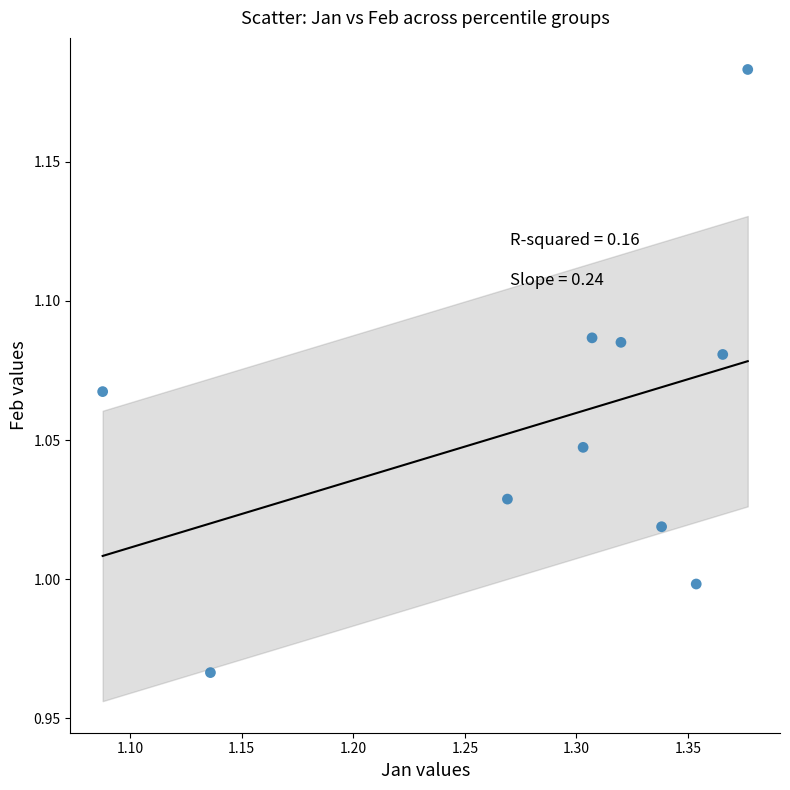

What is the range of X values (max minus min)?

0.3